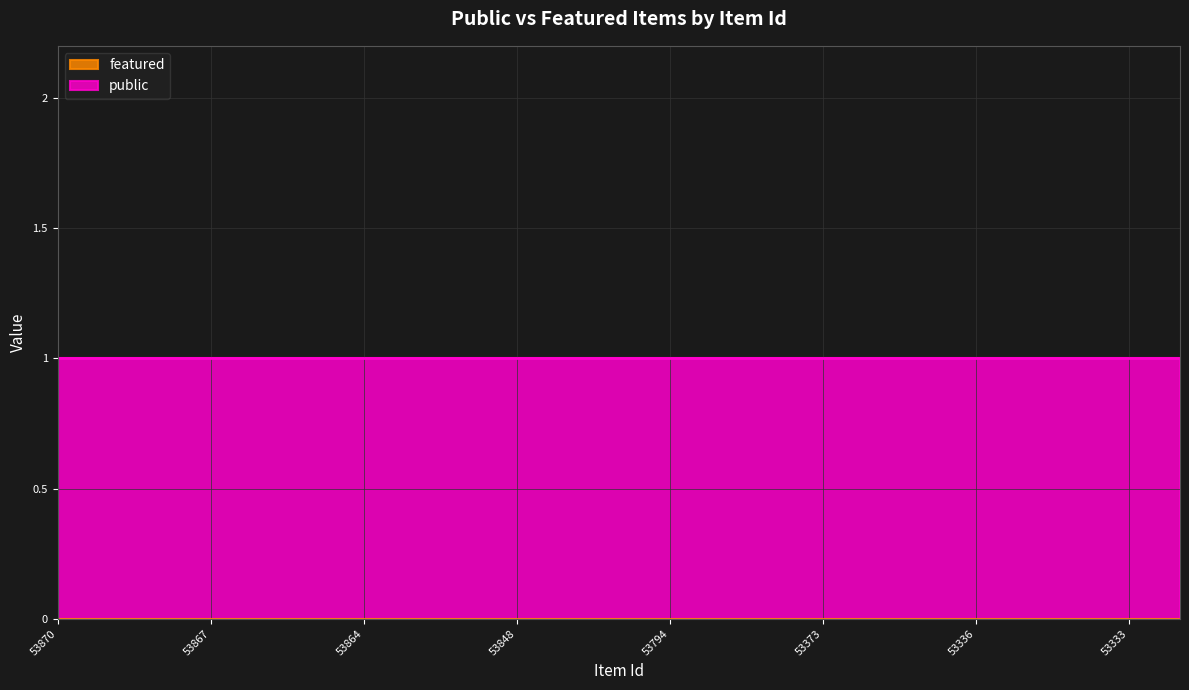

Which series has the largest range (max minus min)?

public